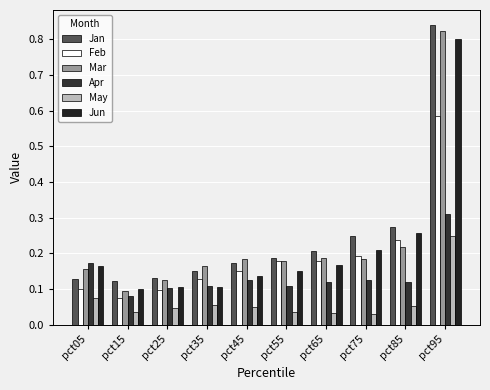

What is the total value across all series at pct35?

0.7